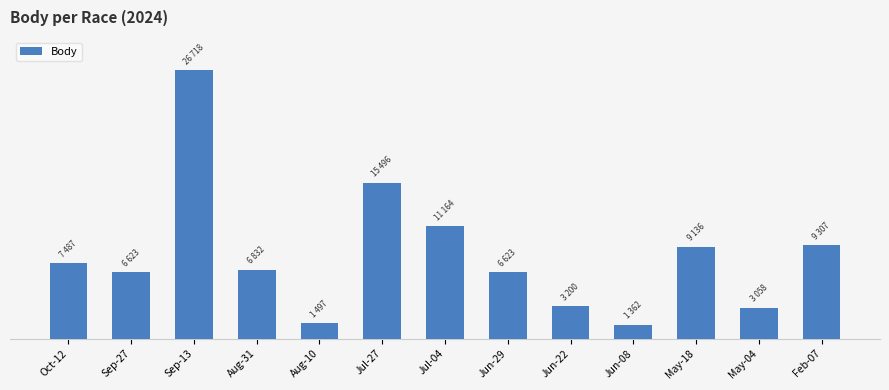

Where does the data first go above 6832?

Oct-12